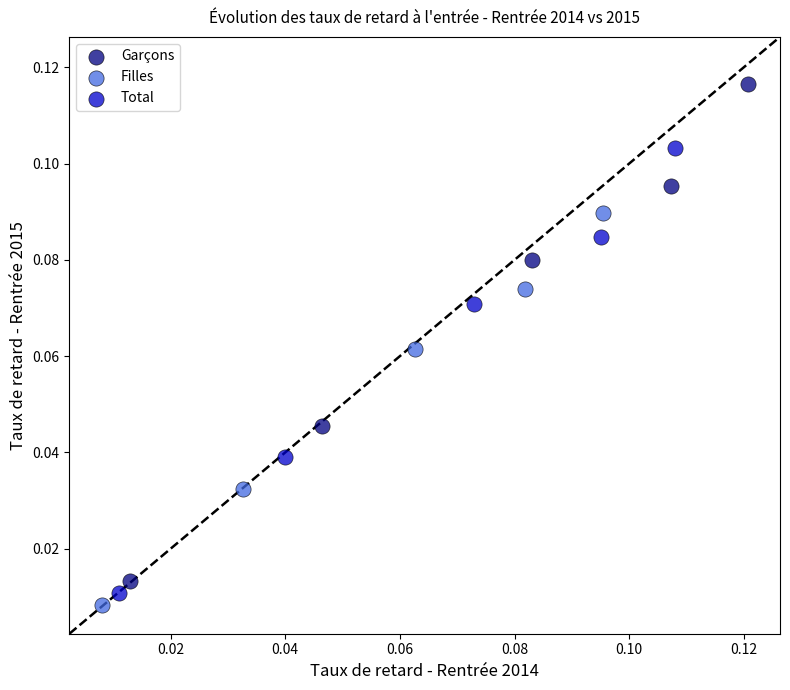

Which series contains the highest Y value?

Garçons